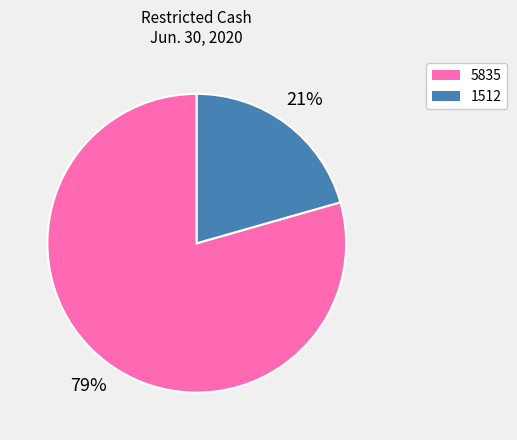

Combined, do 1512 and 5835 account for over 50%?

Yes